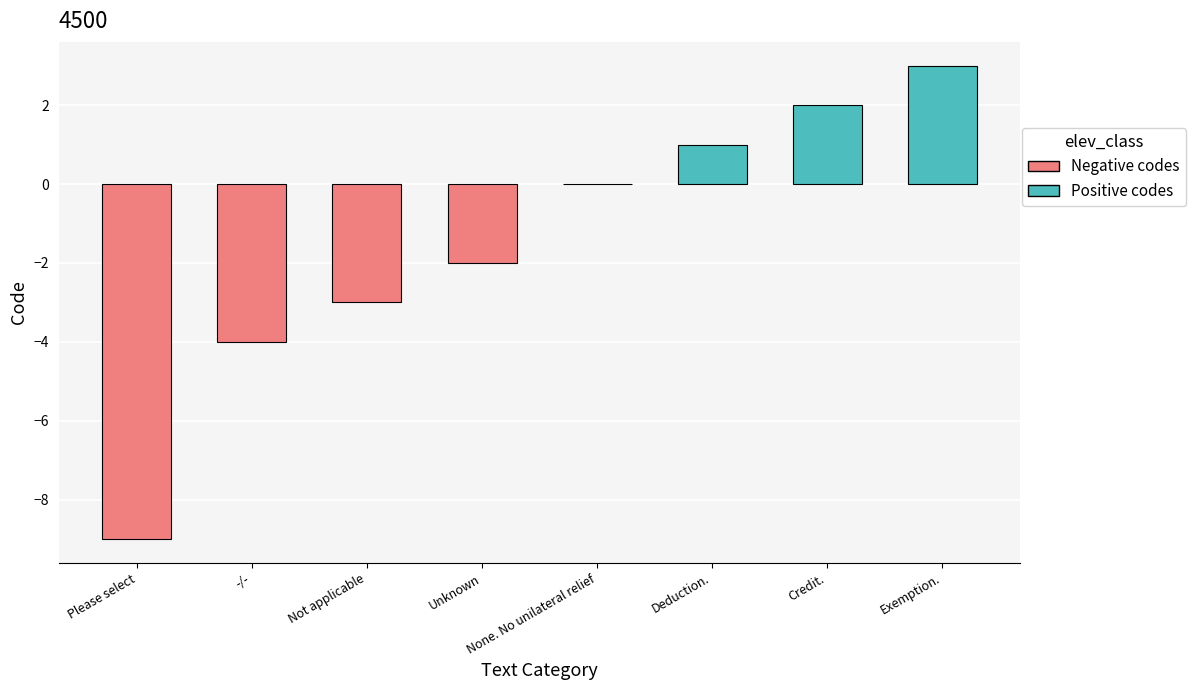

Is it true that the value at Deduction. is 1?

True